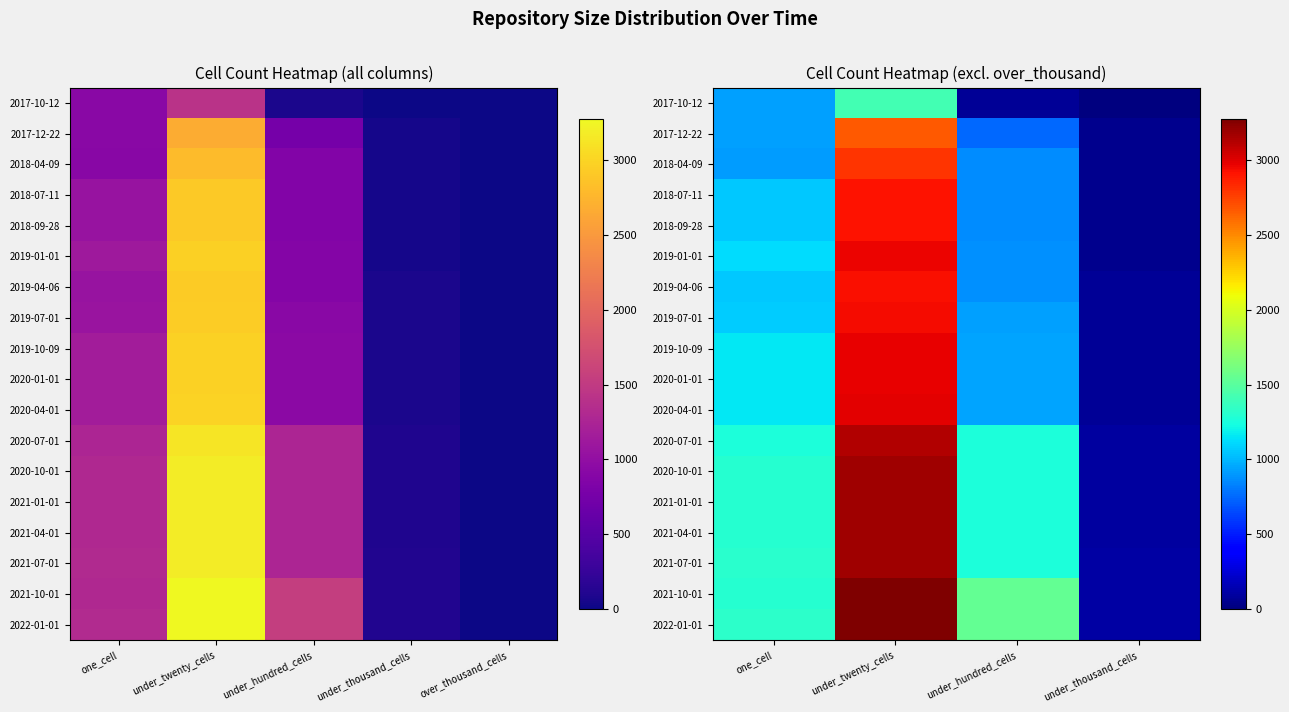

How many distinct data groups are displayed?

18